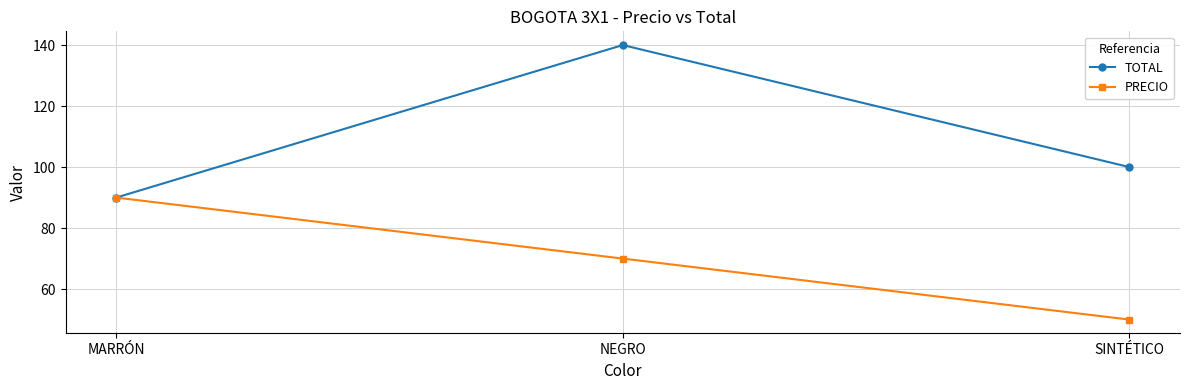

Which category has the highest value in the TOTAL series?

NEGRO